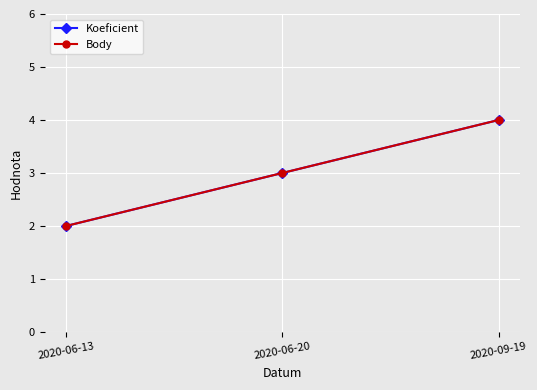

Is it true that Body equals 4 at 2020-09-19?

True